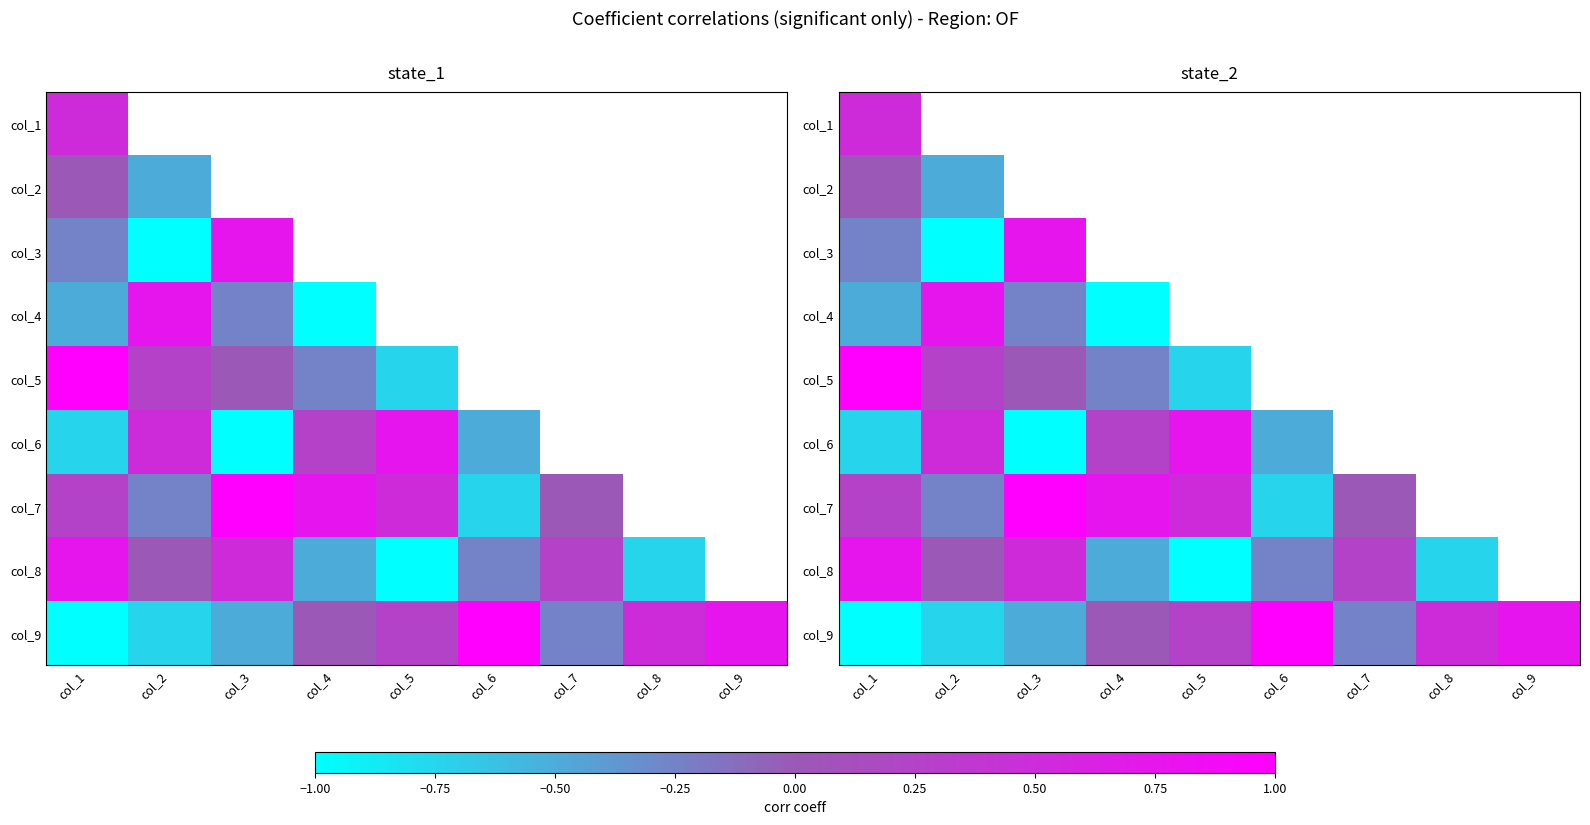

Is the value of col_6 at col_1 greater than the value of col_4 at col_5?

No